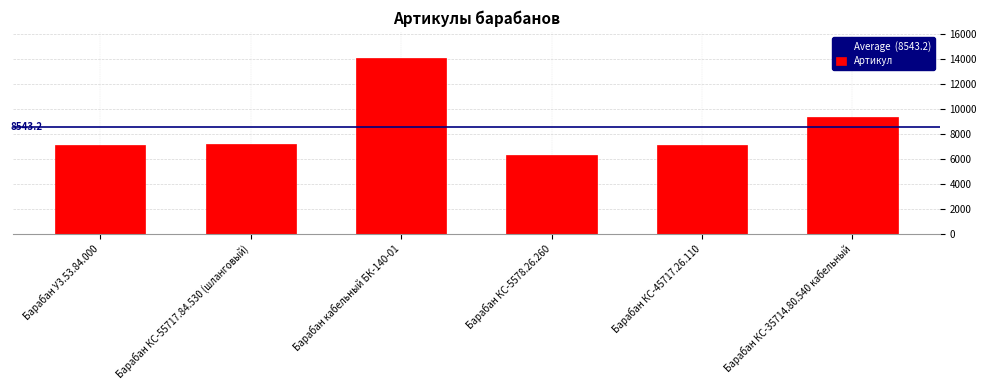

What is the label of the 4th bar from the right?

Барабан кабельный БК-140-01